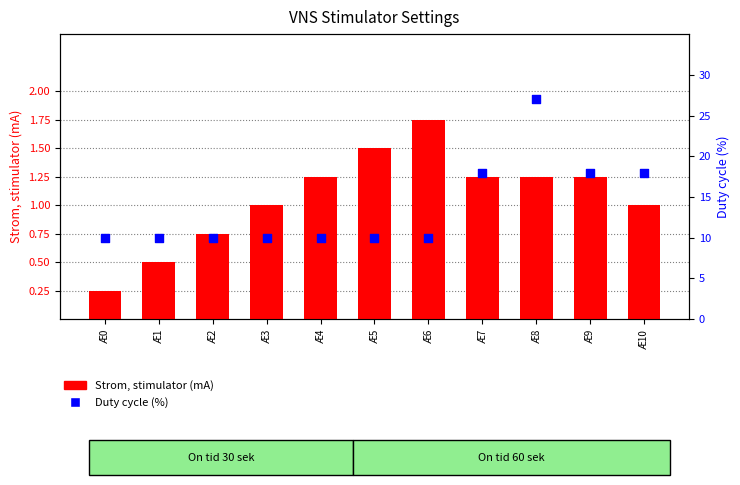

Is the value of Duty cycle (%) at Æ7 greater than the value of Strom, stimulator (mA) at Æ4?

Yes